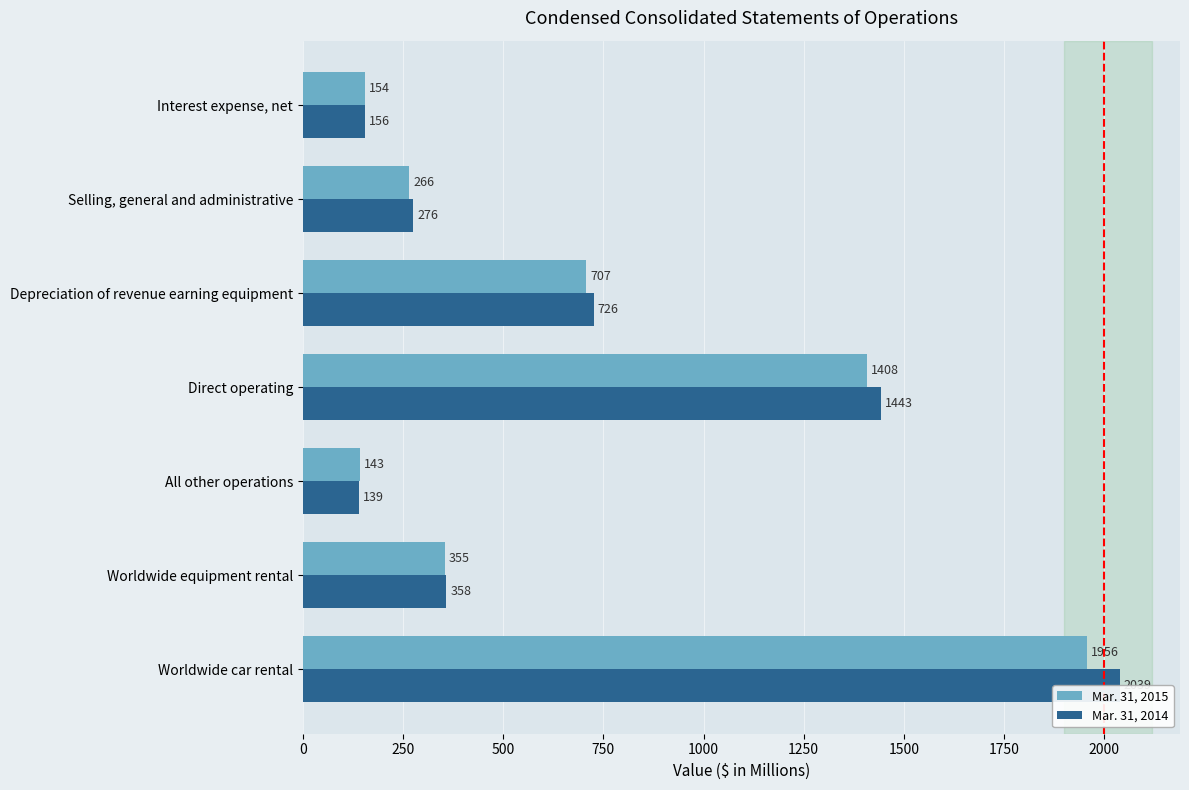

What is the average value of the Mar. 31, 2014 series?

734